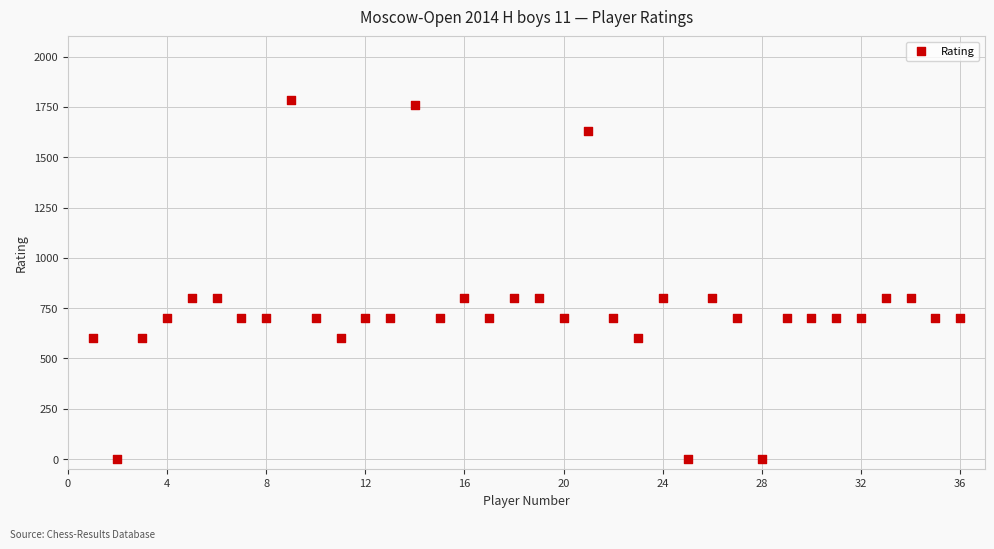

What is the range of X values (max minus min)?

35